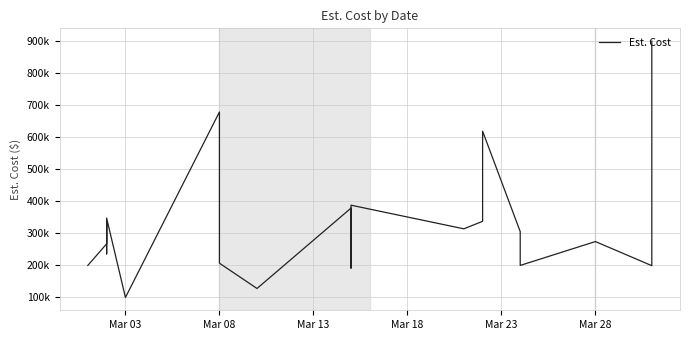

Is it true that the value at 12 is 39977?

False